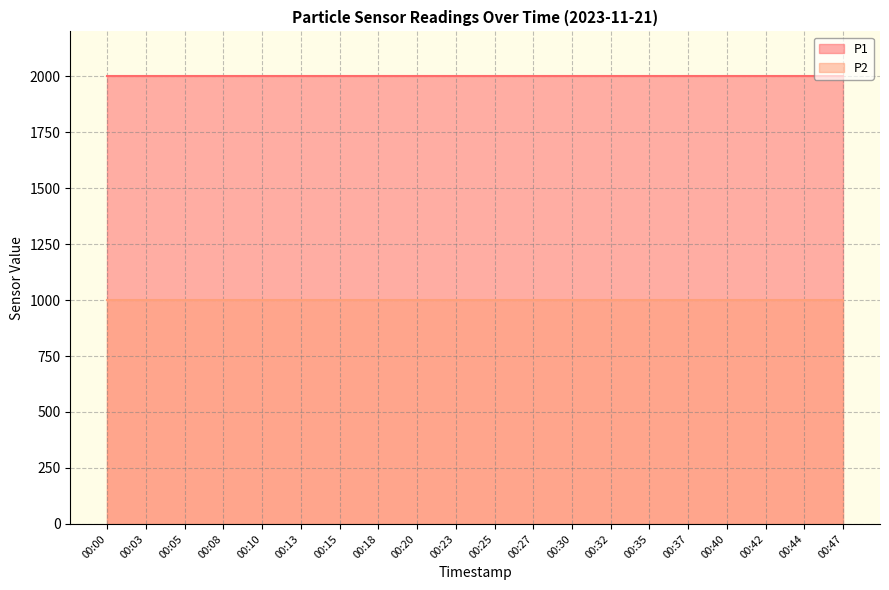

True or false: P1 and P2 cross at least once.

False